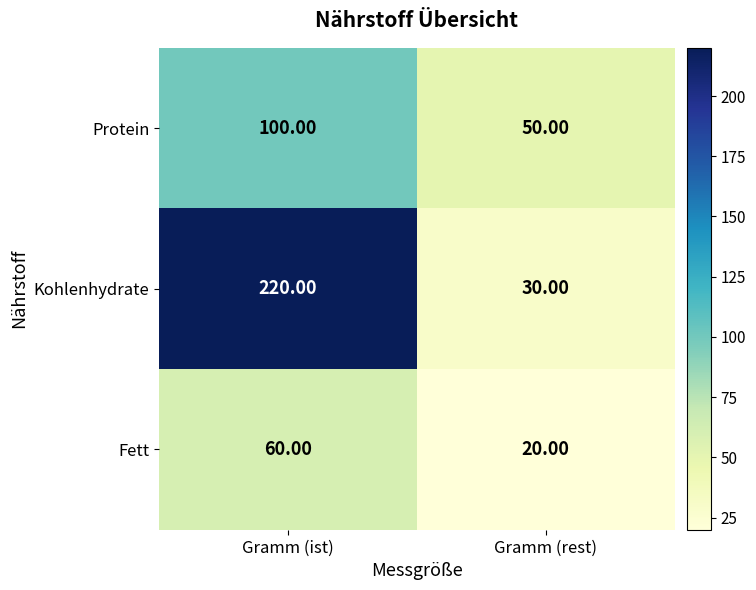

Which category has the highest value in the Kohlenhydrate series?

Gramm (ist)